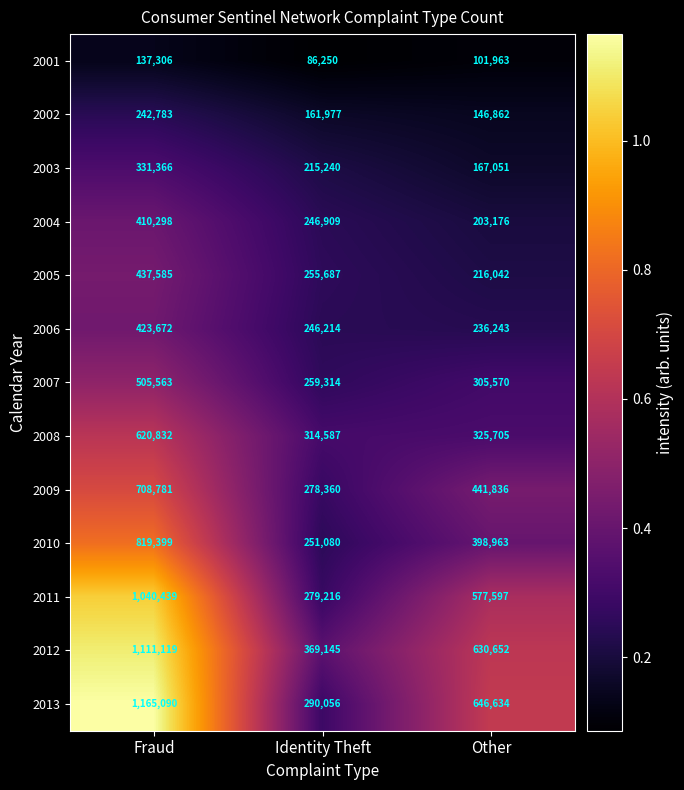

What is the difference between the highest and lowest values at Other?

544671